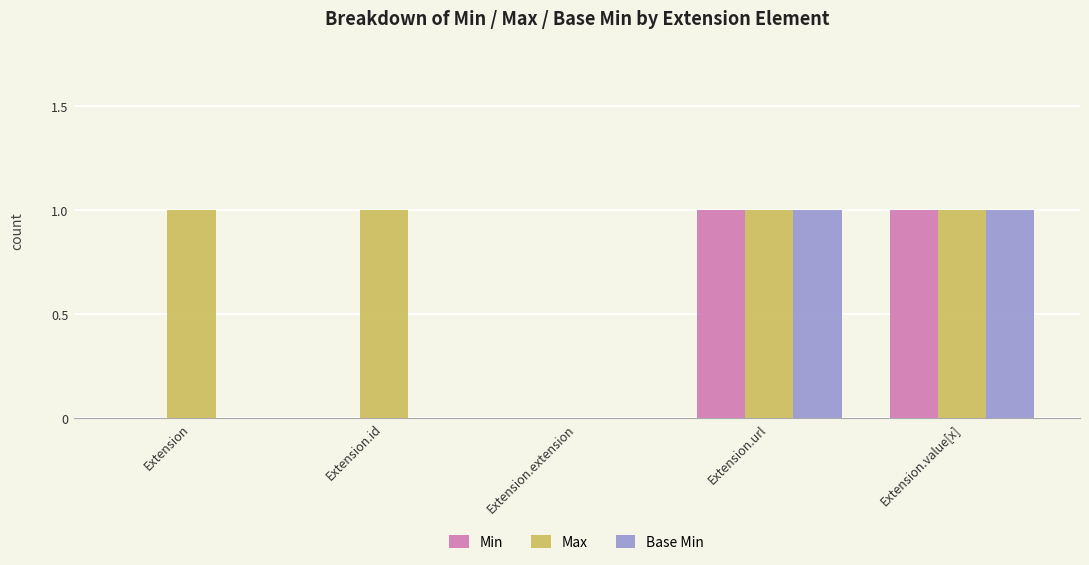

What is the sum of the Max values at Extension and Extension.url?

2